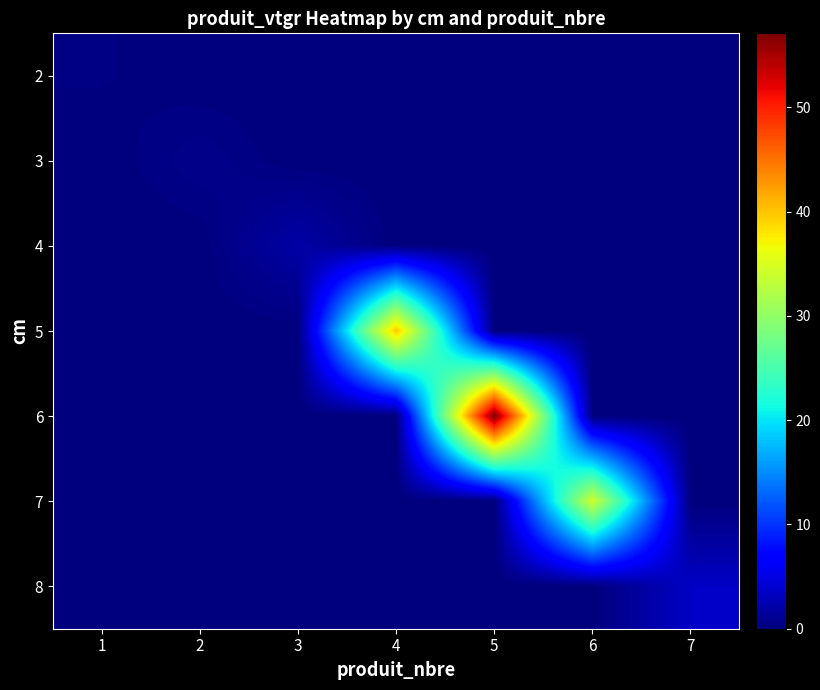

Between 4 and 5, which is larger?

4